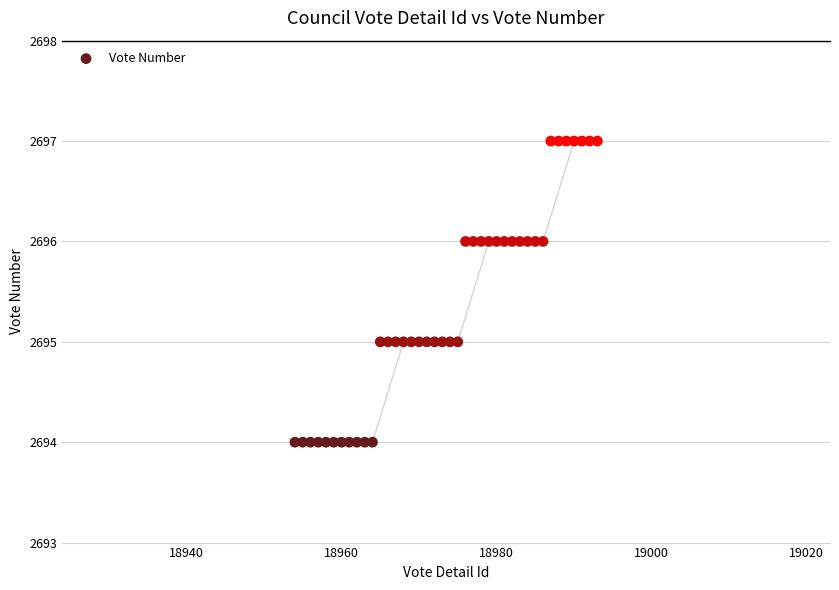

What is the range of Y values (max minus min)?

3